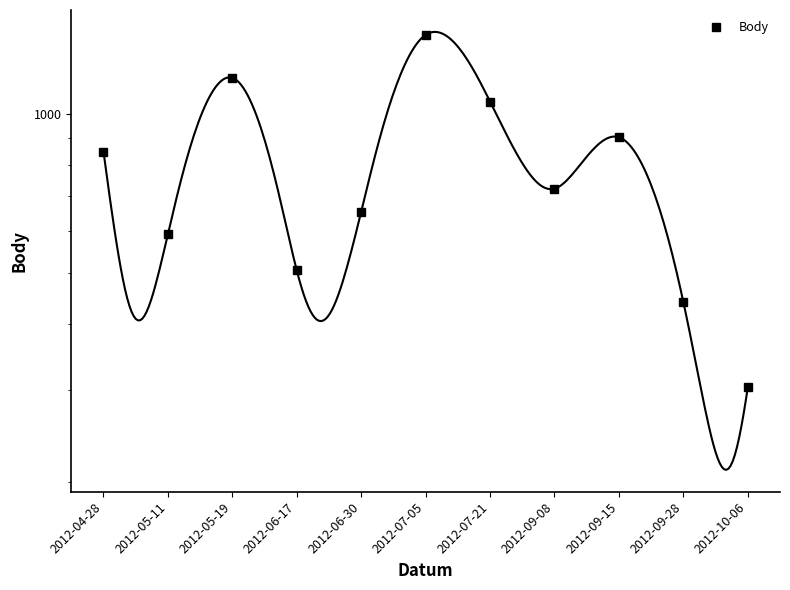

List the labels in order of value, largest first.

2012-07-05, 2012-05-19, 2012-07-21, 2012-09-15, 2012-04-28, 2012-09-08, 2012-06-30, 2012-05-11, 2012-06-17, 2012-09-28, 2012-10-06